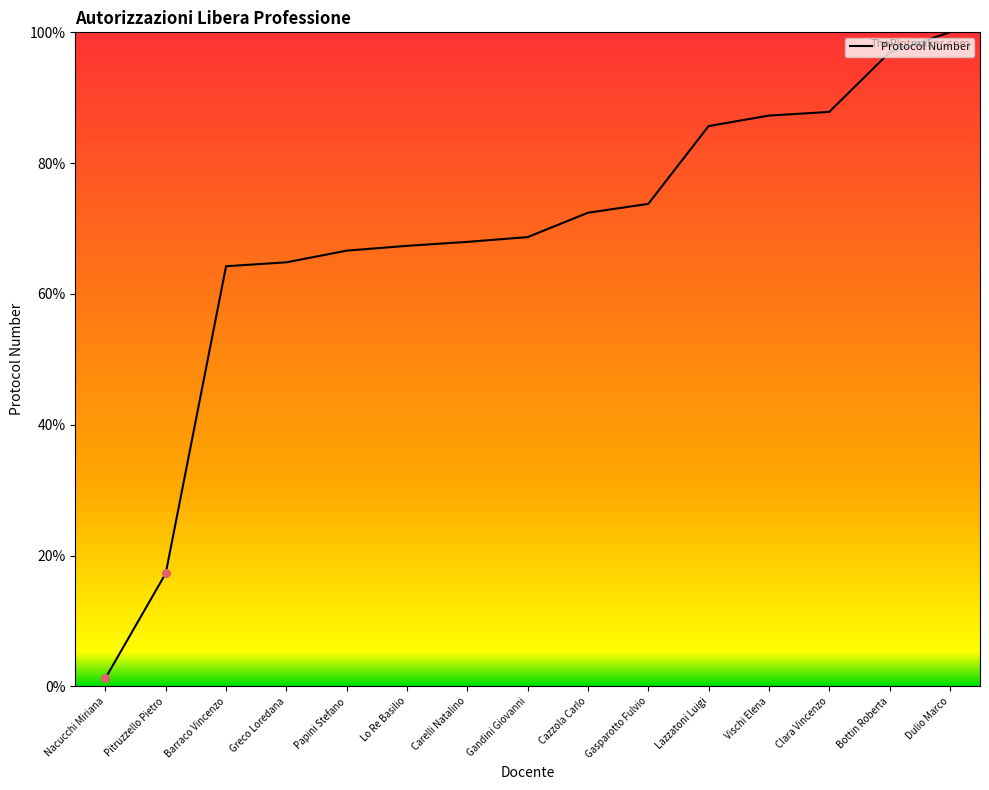

What is the change in value from Gandini Giovanni to Vischi Elena?

+18.6